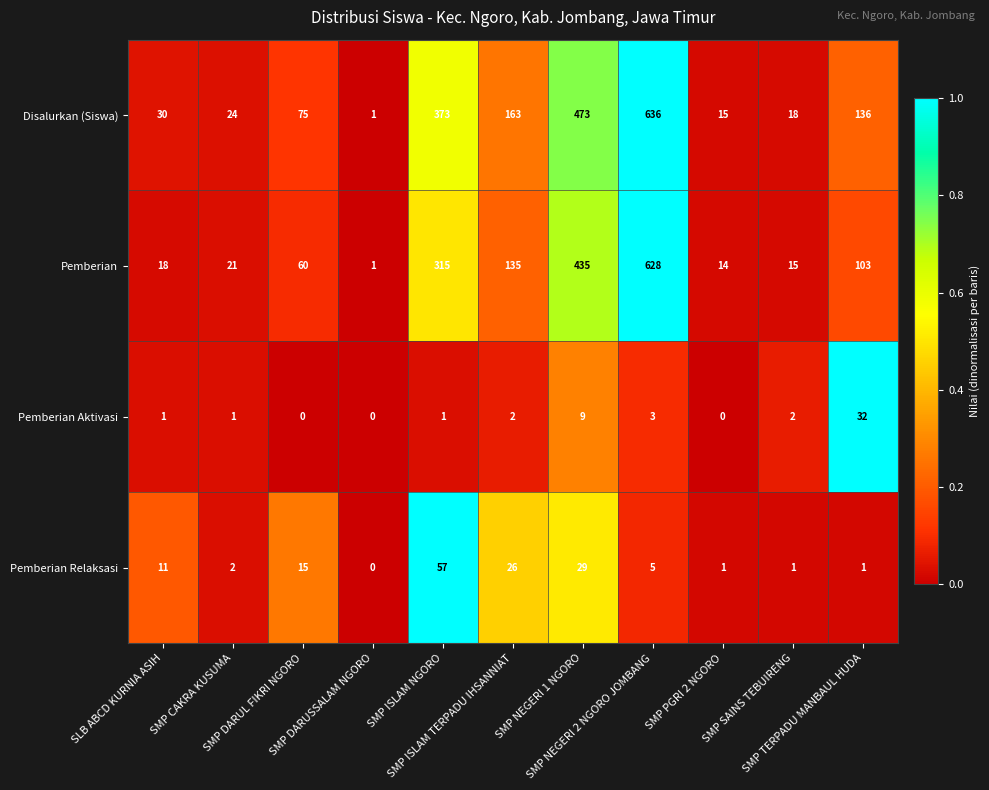

What is the difference between the maximum and second lowest values in the Pemberian Relaksasi series?

56